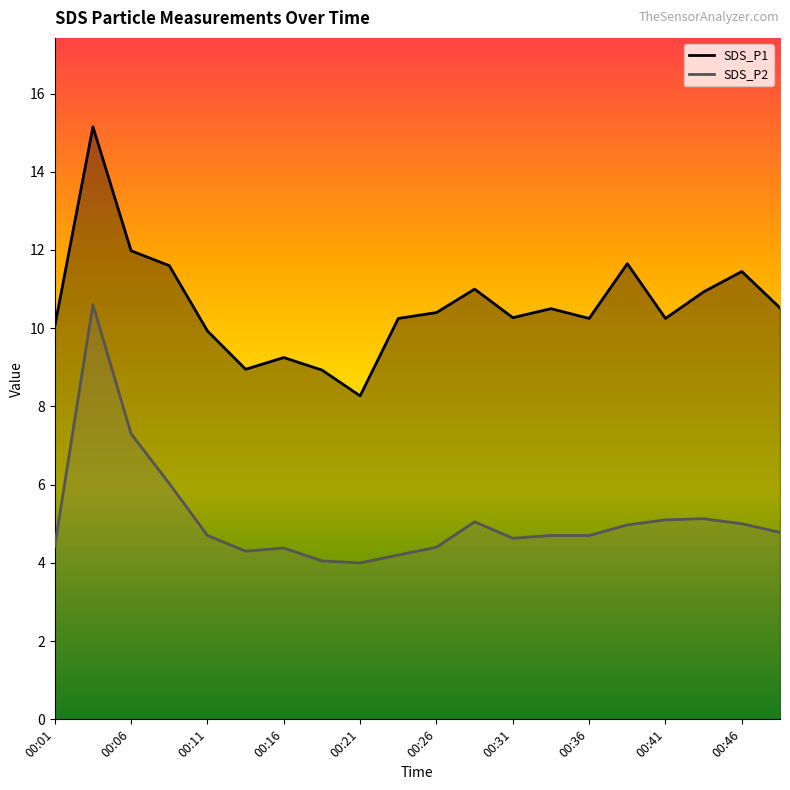

What is the average value of the SDS_P2 series?

5.1